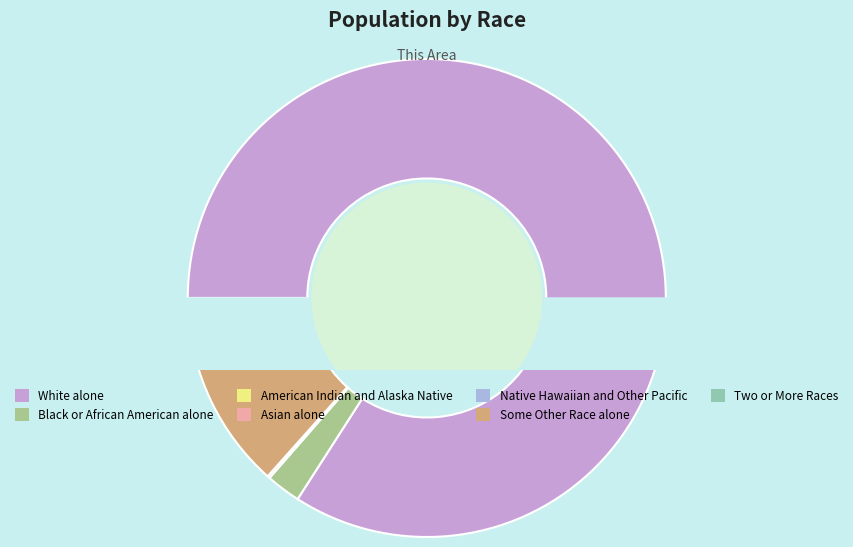

How many slices are in this pie chart?

7